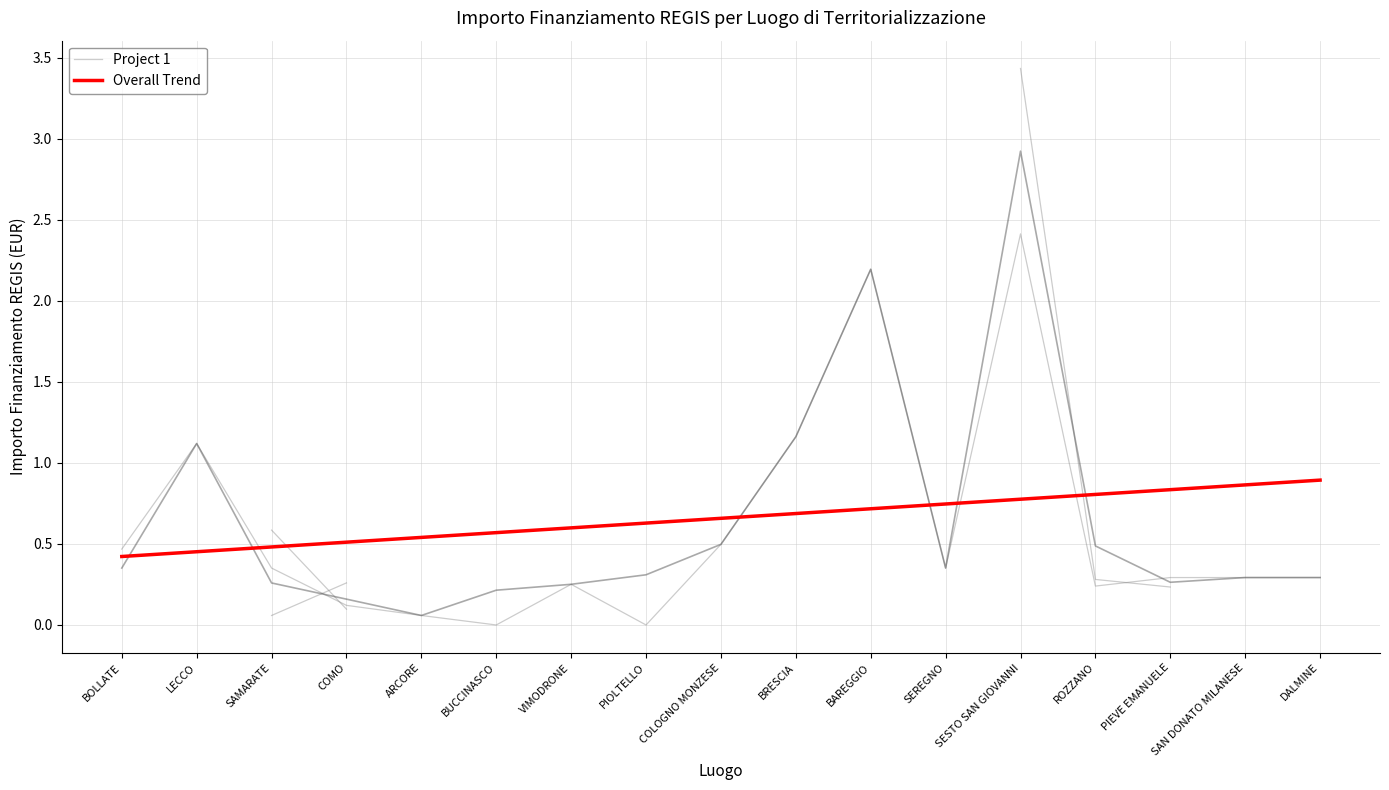

Count the number of categories in the chart.

17